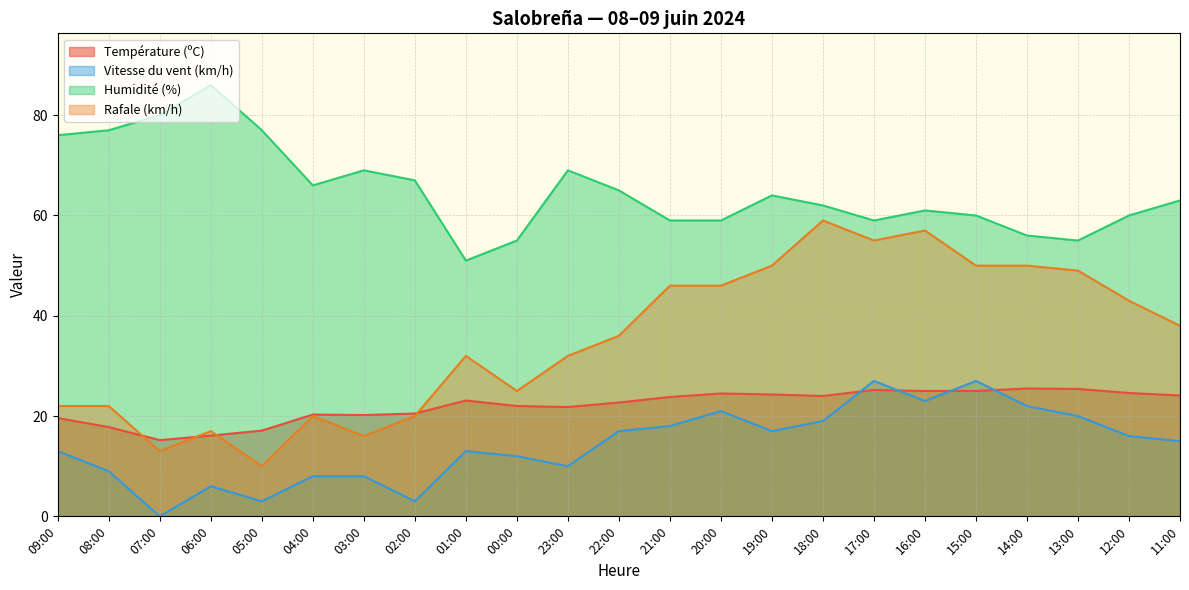

What is the lowest value of the Température (ºC) series?

15.2